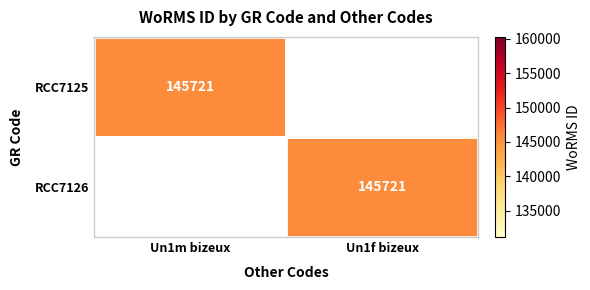

The RCC7126 series shows 145721 at Un1f bizeux. True or false?

True